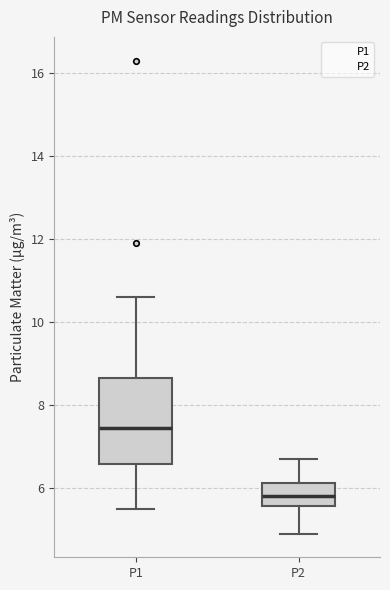

Reading left to right, read every box against the y-axis: the position of its median line, the range the box covers, and the ends of its whiskers. The values are not printed on the chart, so give them approximately, as read against the axis.

P1: median 7.4, box 6.6 to 8.6, whiskers 5.6 to 10.6
P2: median 5.8, box 5.6 to 6.2, whiskers 5.0 to 6.8